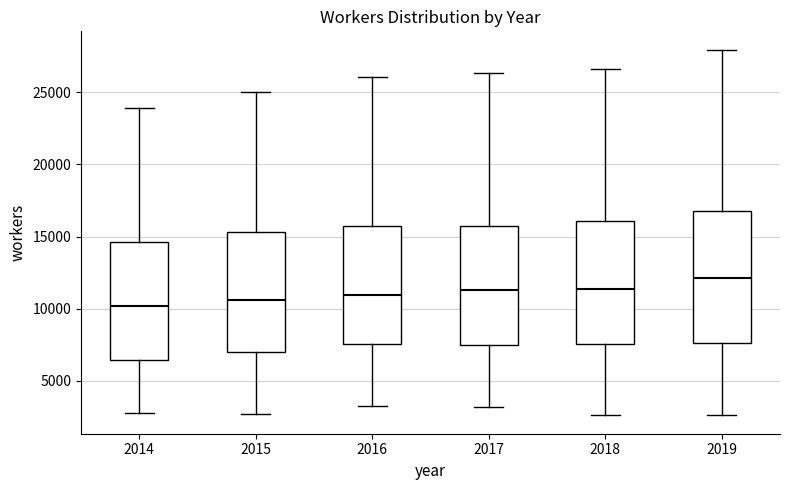

Reading left to right, read every box against the y-axis: the position of its median line, the range the box covers, and the ends of its whiskers. The values are not printed on the chart, so give them approximately, as read against the axis.

2014: median 10000, box 6500 to 14500, whiskers 3000 to 24000
2015: median 10500, box 7000 to 15500, whiskers 2500 to 25000
2016: median 11000, box 7500 to 15500, whiskers 3500 to 26000
2017: median 11500, box 7500 to 16000, whiskers 3000 to 26500
2018: median 11500, box 7500 to 16000, whiskers 2500 to 26500
2019: median 12000, box 7500 to 17000, whiskers 2500 to 28000